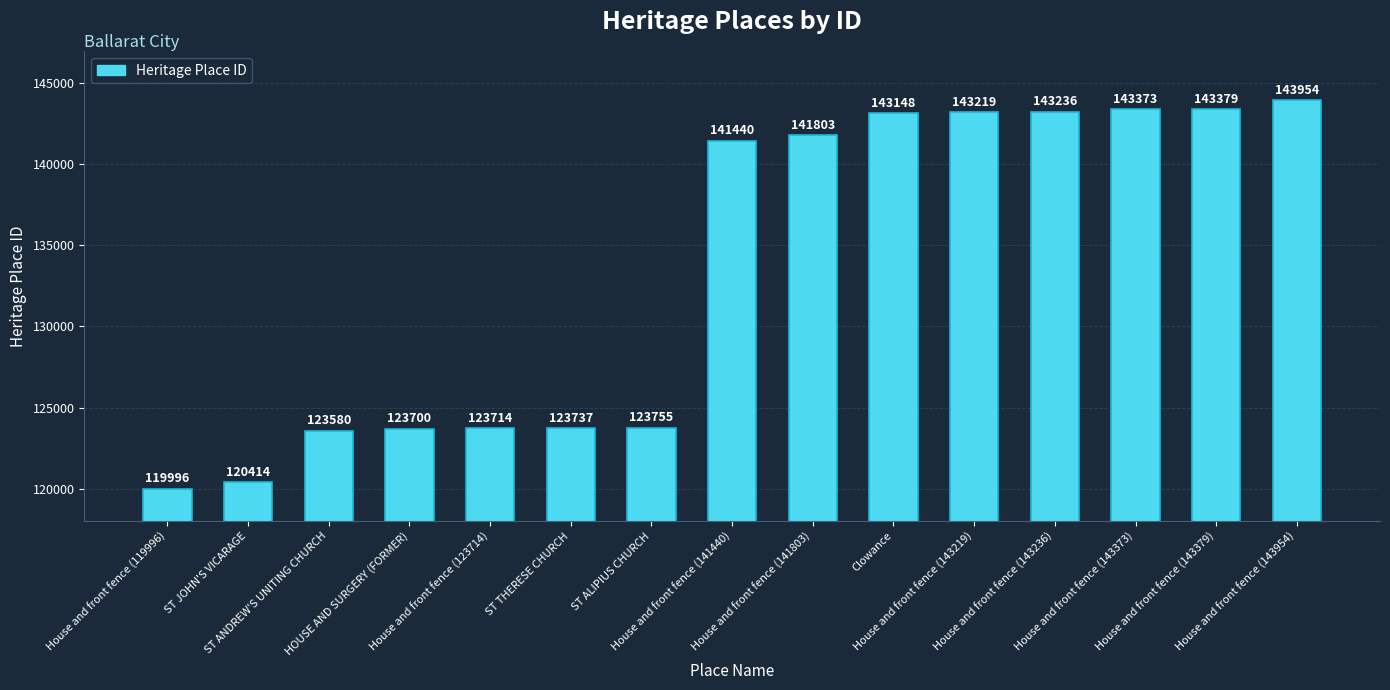

What is the ratio of the value at HOUSE AND SURGERY (FORMER) to the value at House and front fence (141440)?

0.9